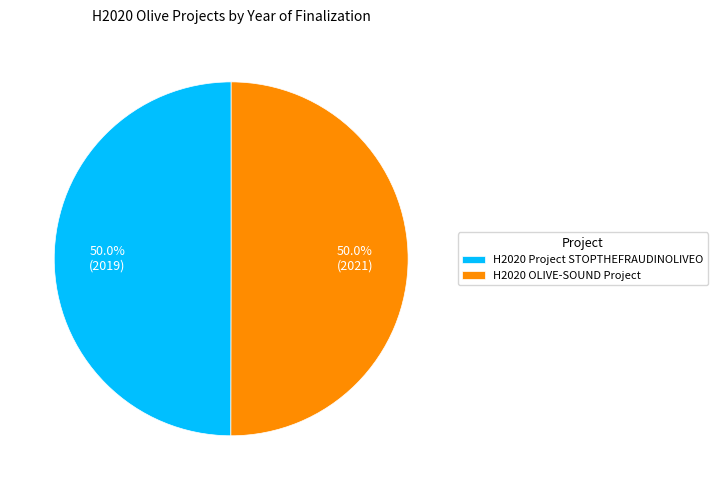

What portion of the pie excludes H2020 Project STOPTHEFRAUDINOLIVEO?

50.0%